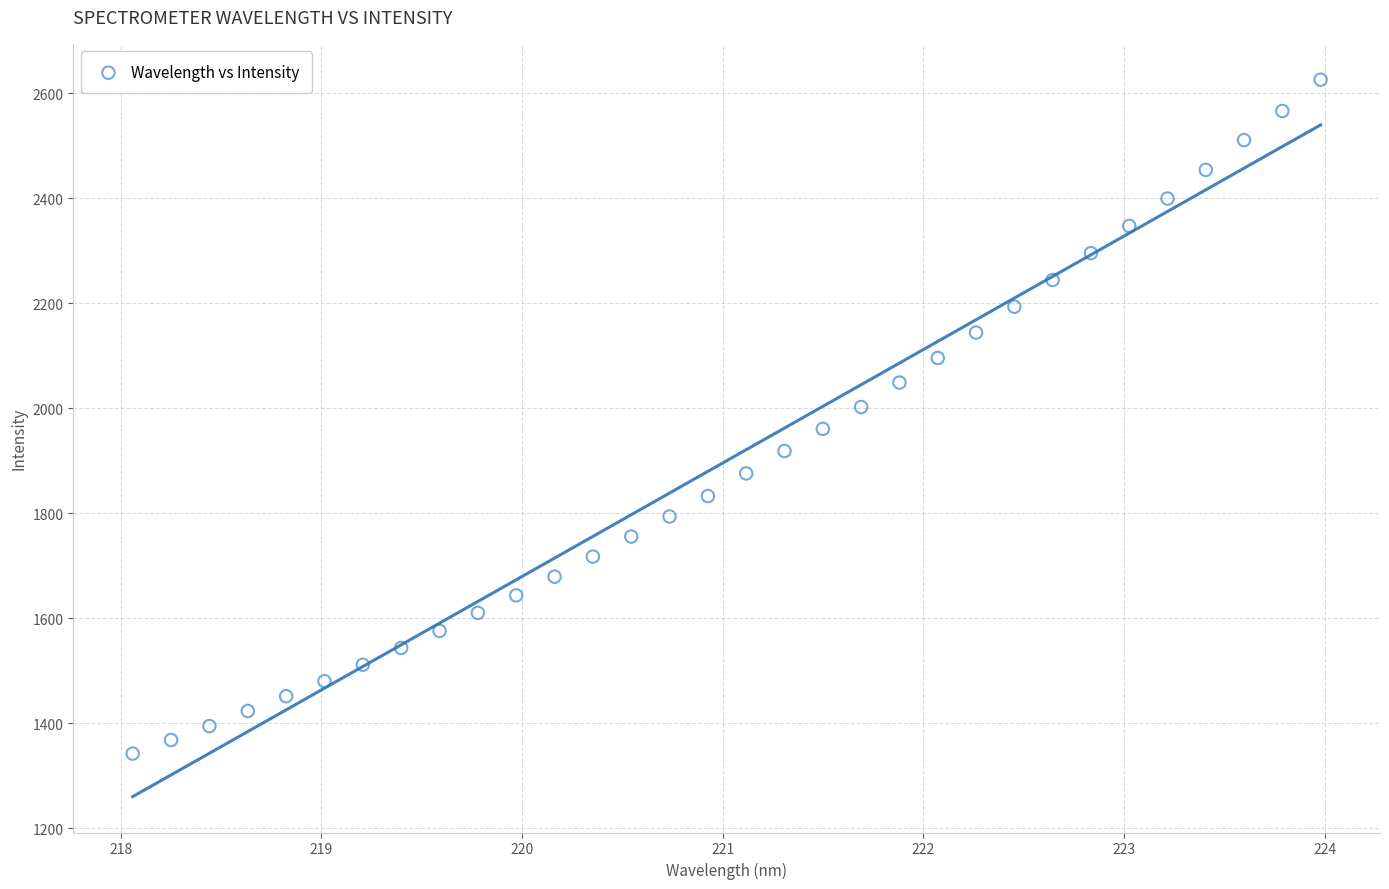

What is the range of X values (max minus min)?

5.9